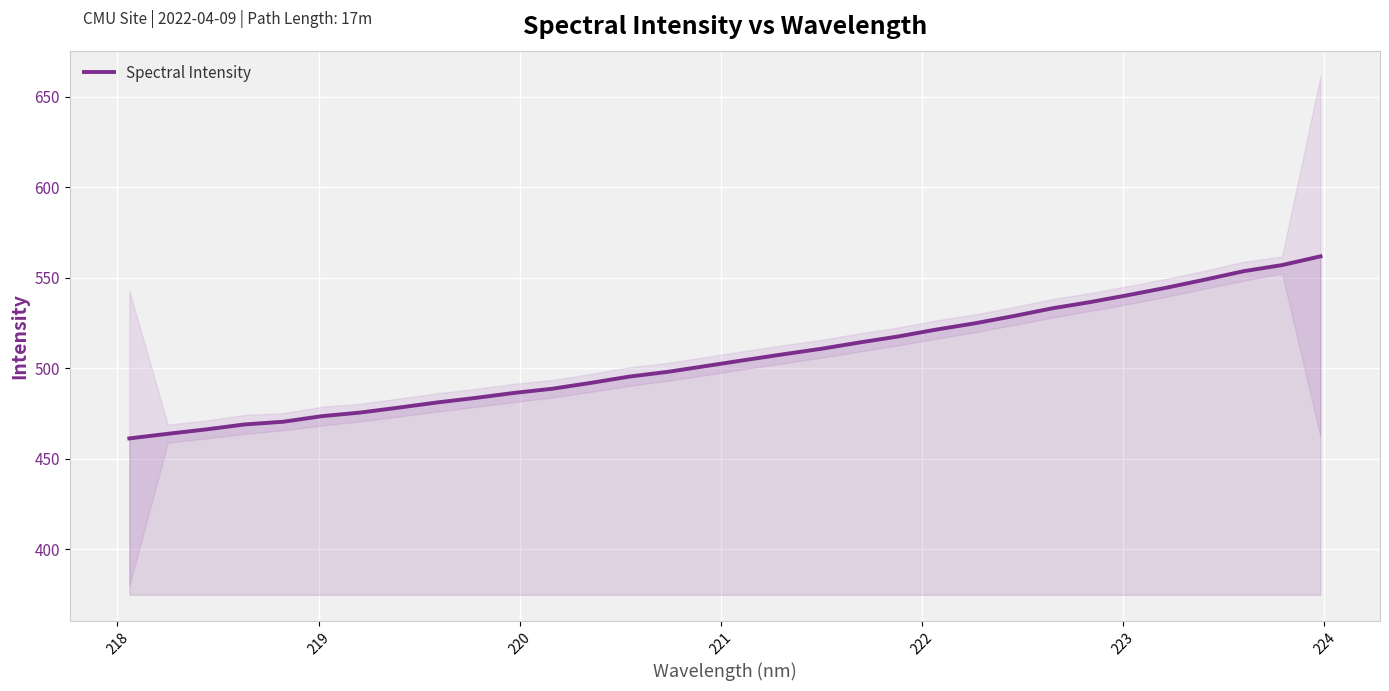

What is the greatest value displayed?

561.8